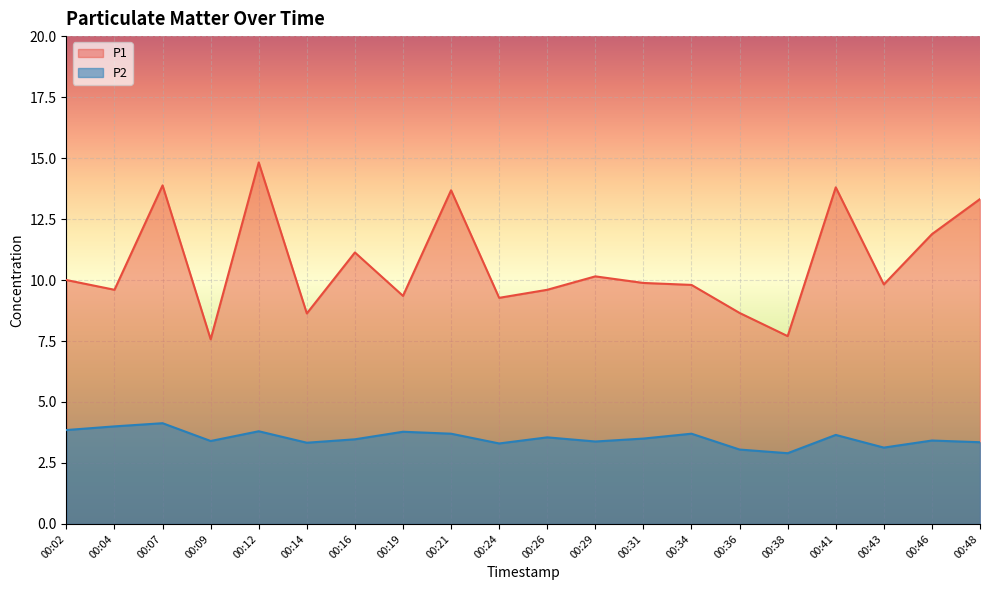

What is the value of the P1 point at the 12th from the left?

10.2